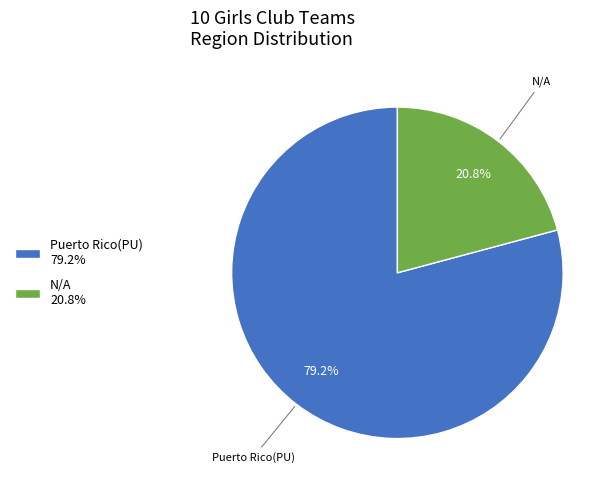

To the nearest percent, what is the combined percentage of Puerto Rico(PU) and N/A?

100%